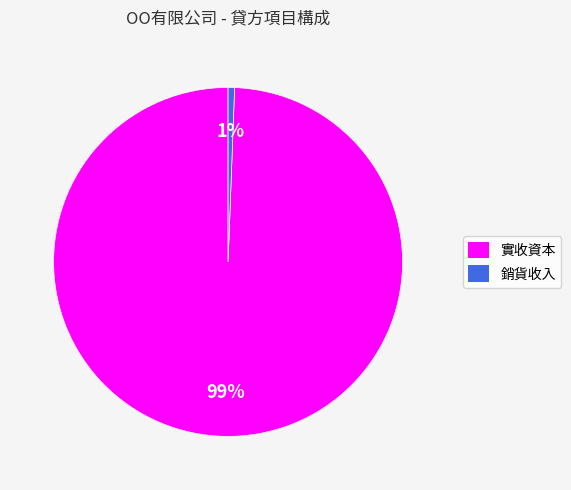

What is the largest slice in the pie chart?

實收資本